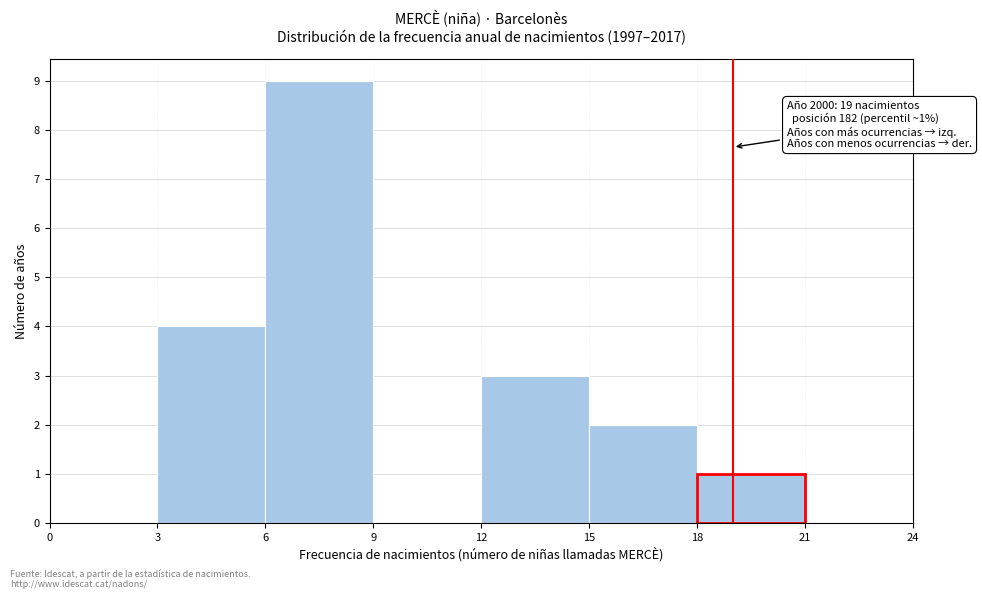

Which range on the x-axis has the tallest bar?

6 to 9